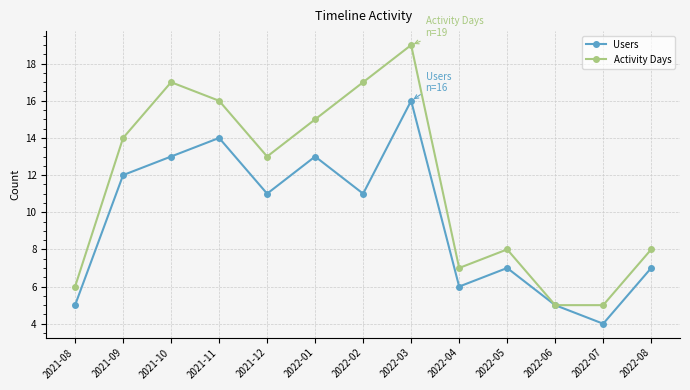

At which category does the chart reach its minimum across all series?

2022-07